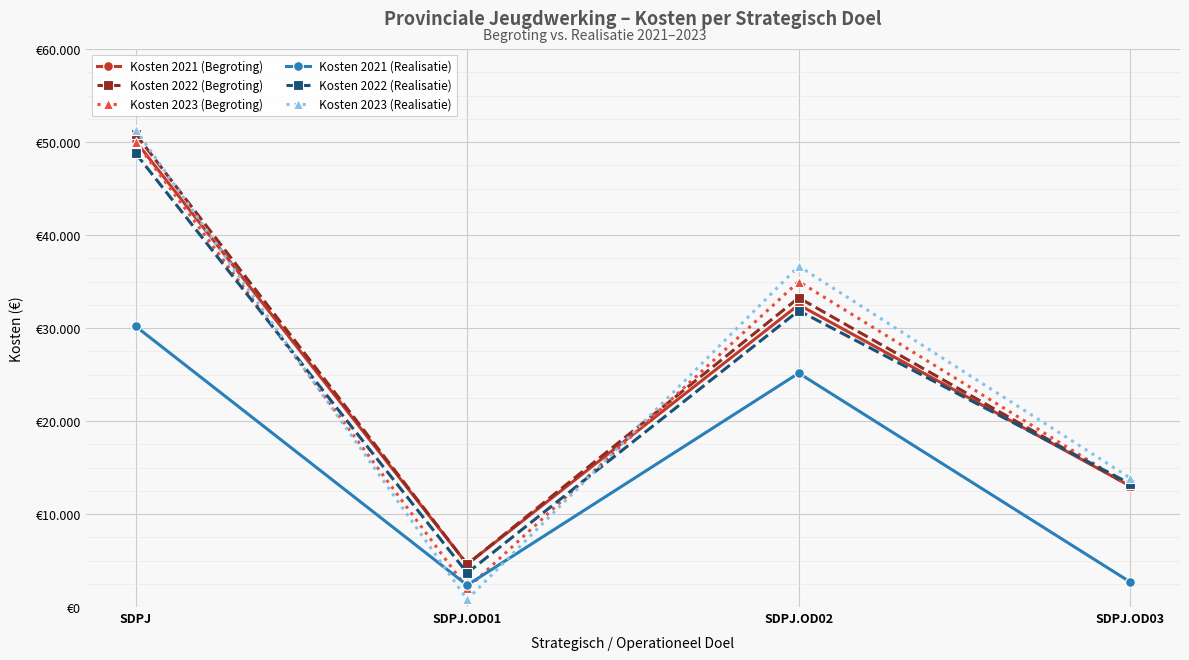

Between which two adjacent categories do Kosten 2021 (Begroting) and Kosten 2023 (Realisatie) first intersect?

SDPJ and SDPJ.OD01